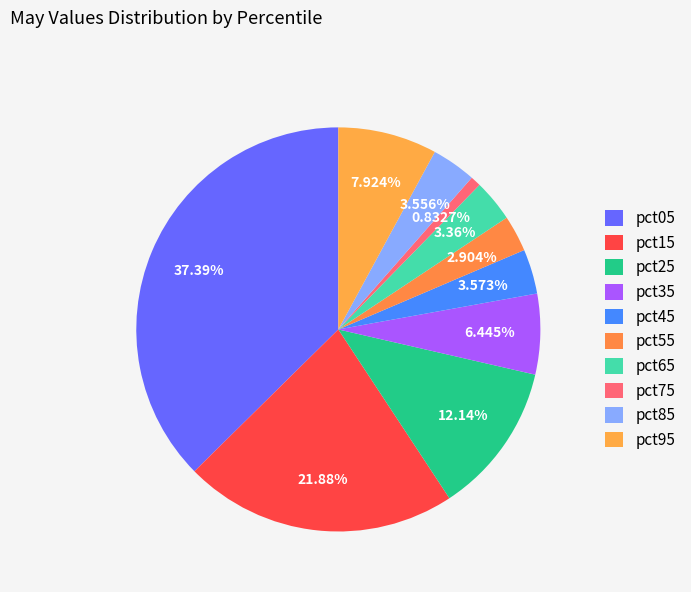

Does pct35 account for over 50% of the chart?

No